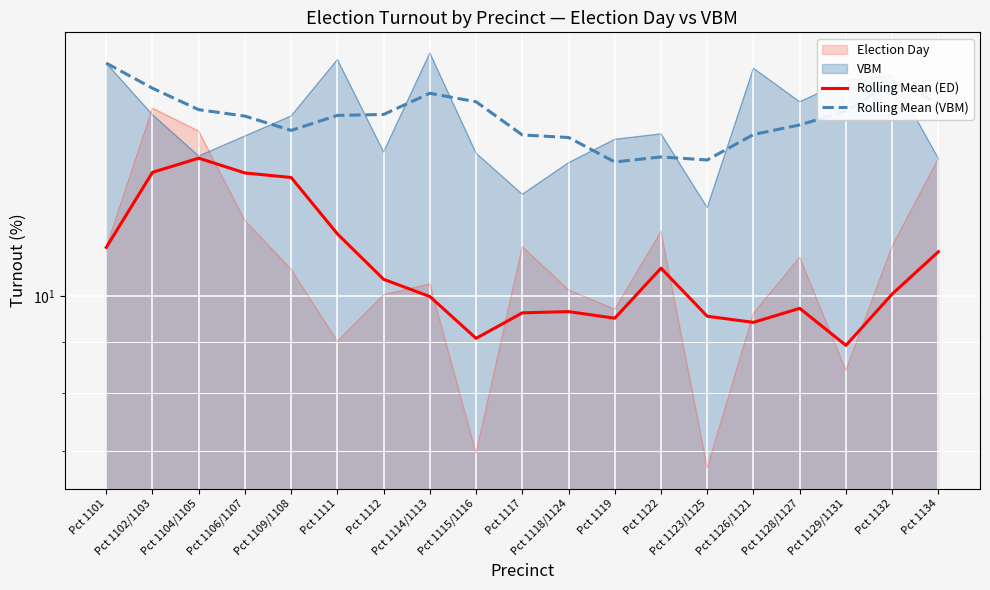

Which label corresponds to the largest value in the chart?

Pct 1101